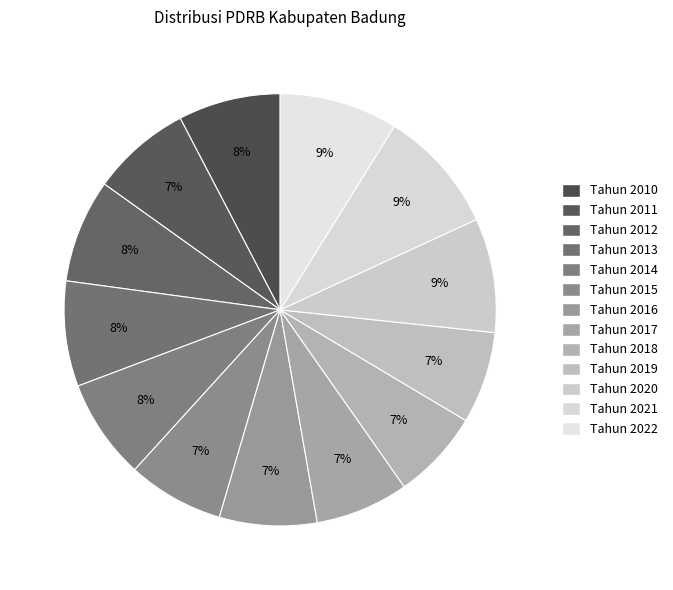

Which slice is the largest?

Tahun 2021